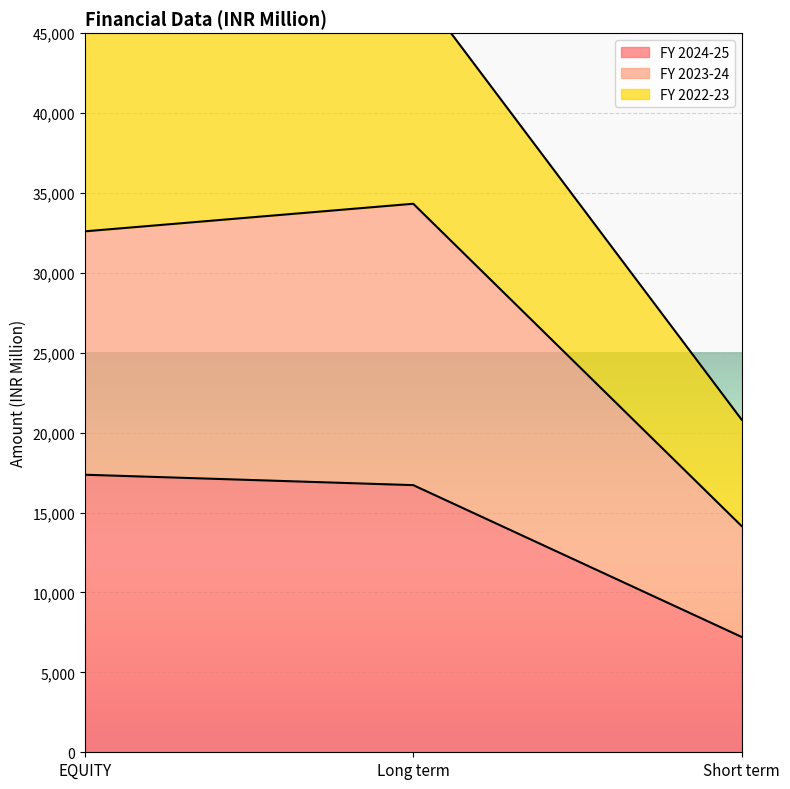

Which series has the largest total across all categories?

FY 2022-23